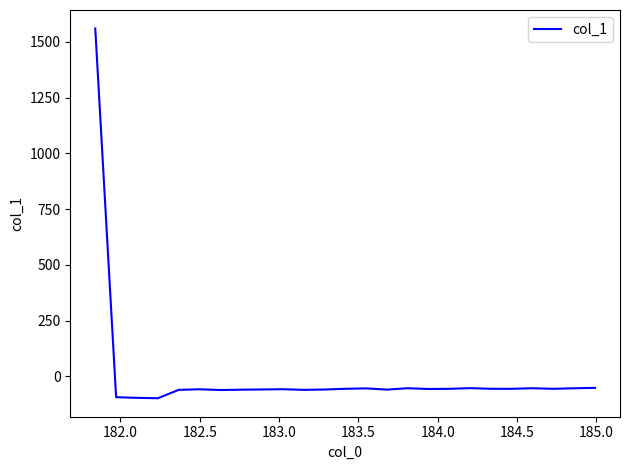

What is the difference between the maximum and minimum values?

1658.2